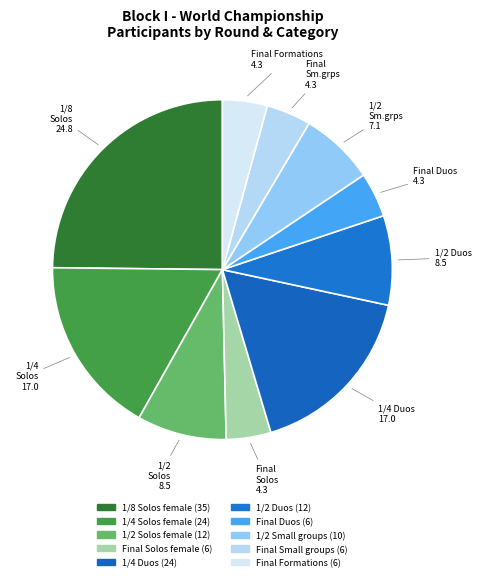

How many slices are in this pie chart?

10